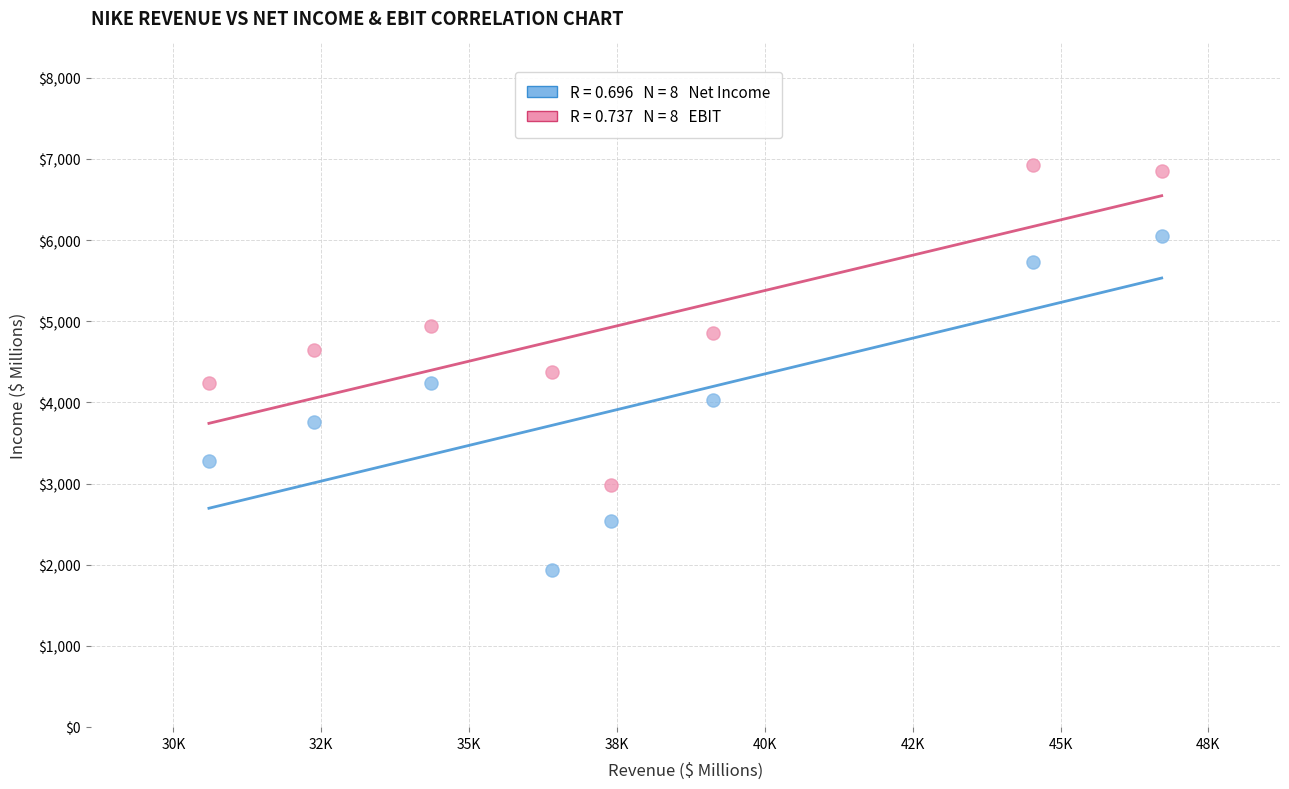

Across all data points, what is the range of Y values (max minus min)?

4990